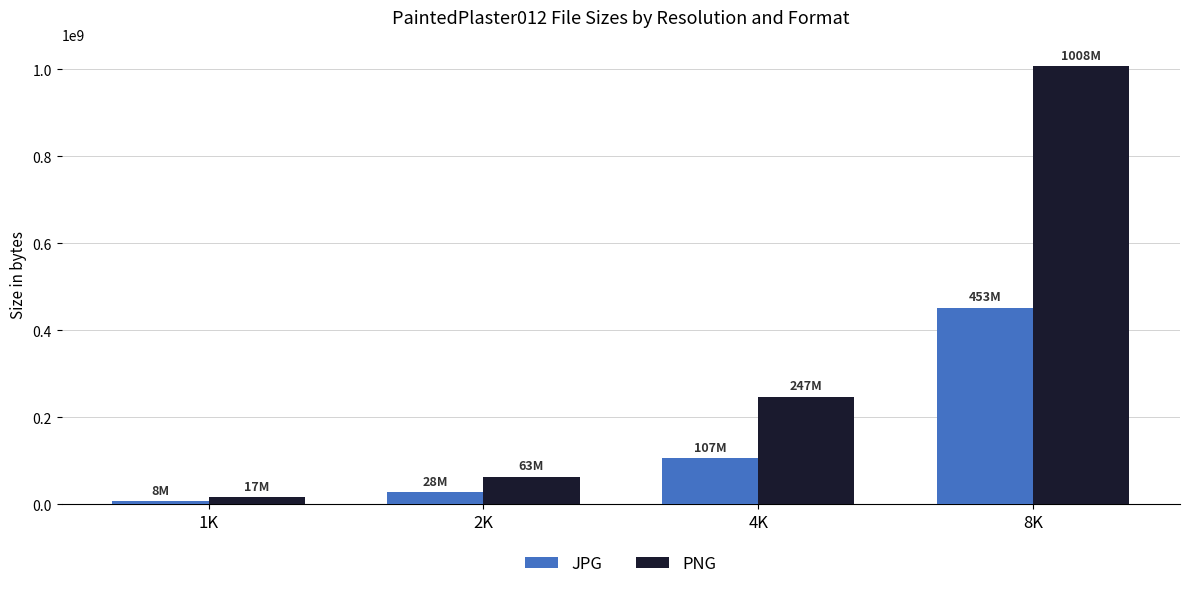

What are all the series names shown in the legend?

JPG, PNG